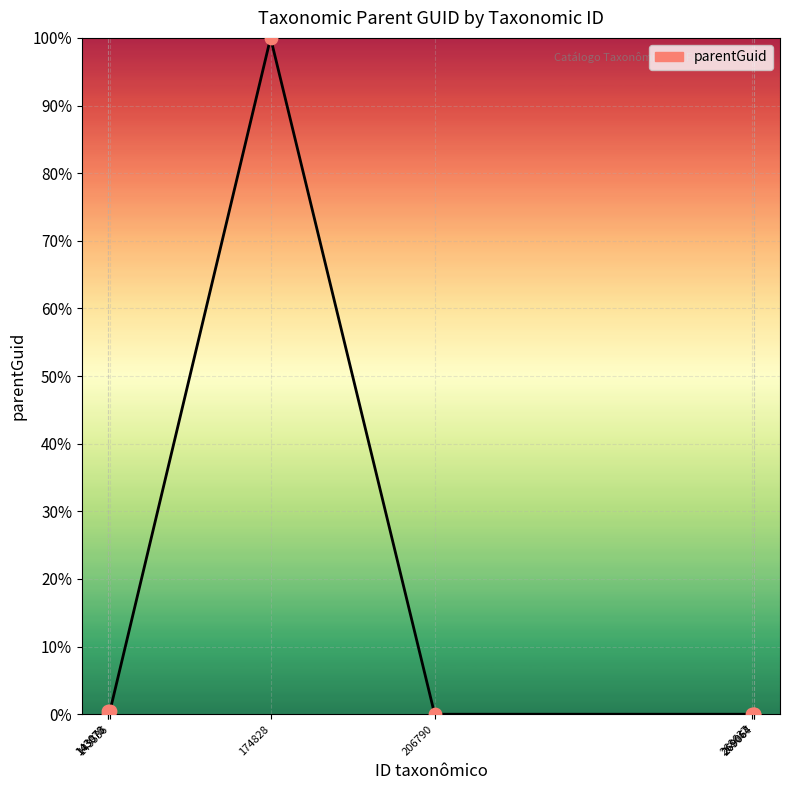

What is the greatest value displayed?

100.0